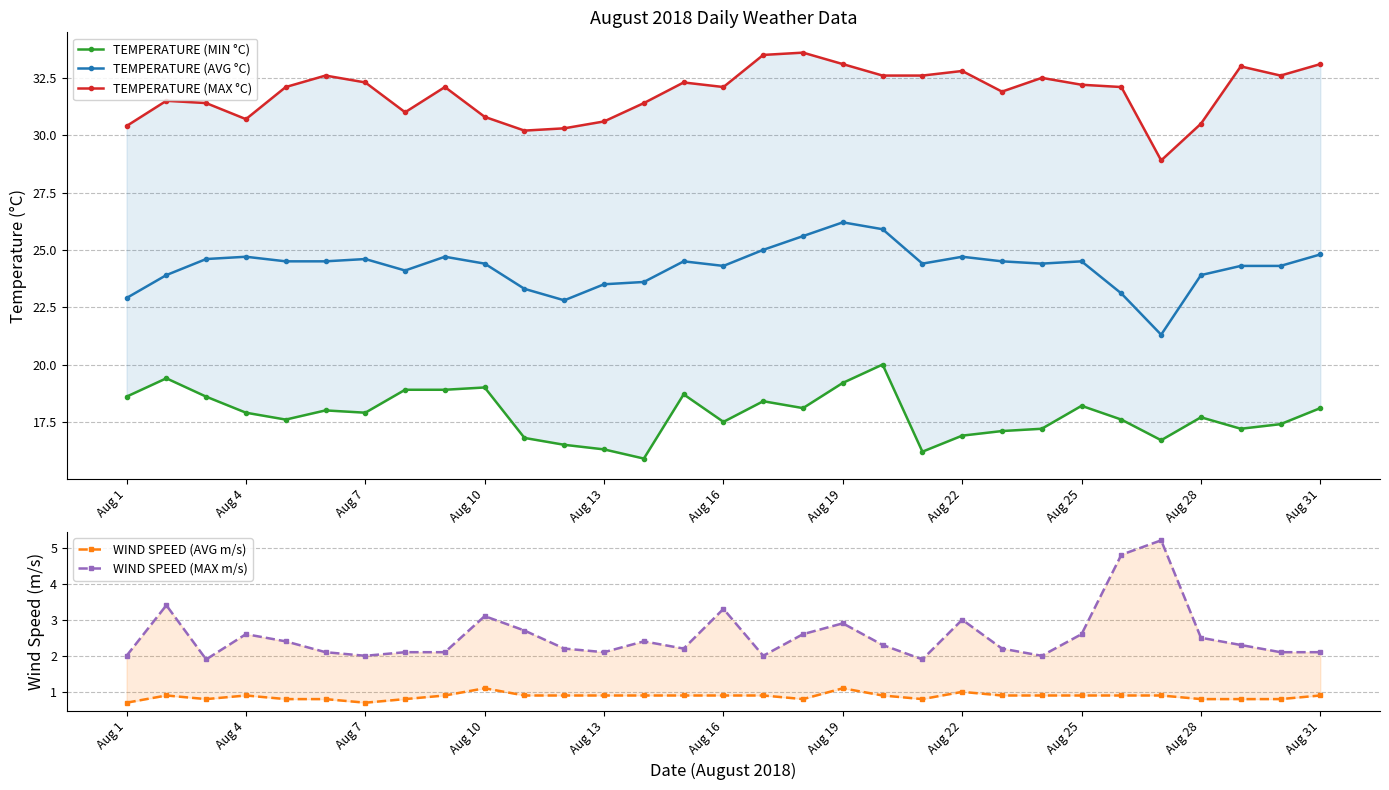

What is the highest value of the TEMPERATURE (AVG °C) series?

26.2